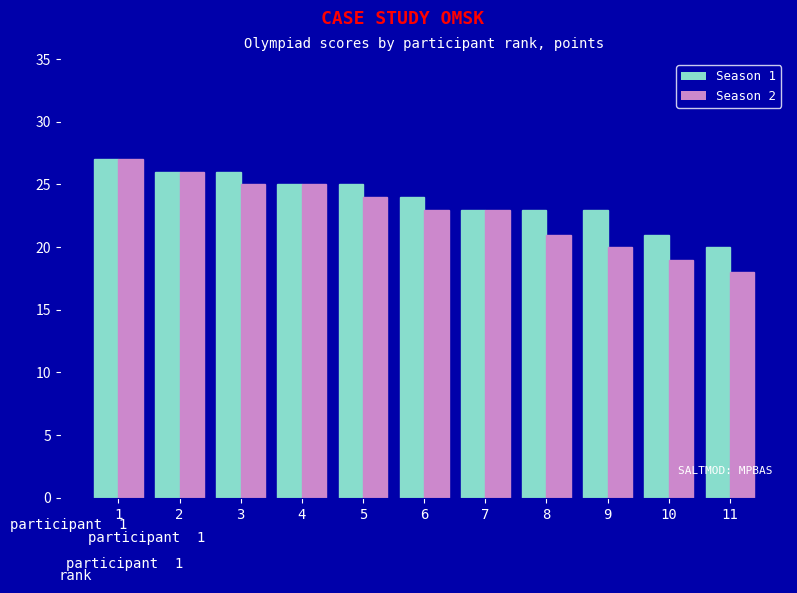

True or false: Season 2 has a value of 27 at 1.

True